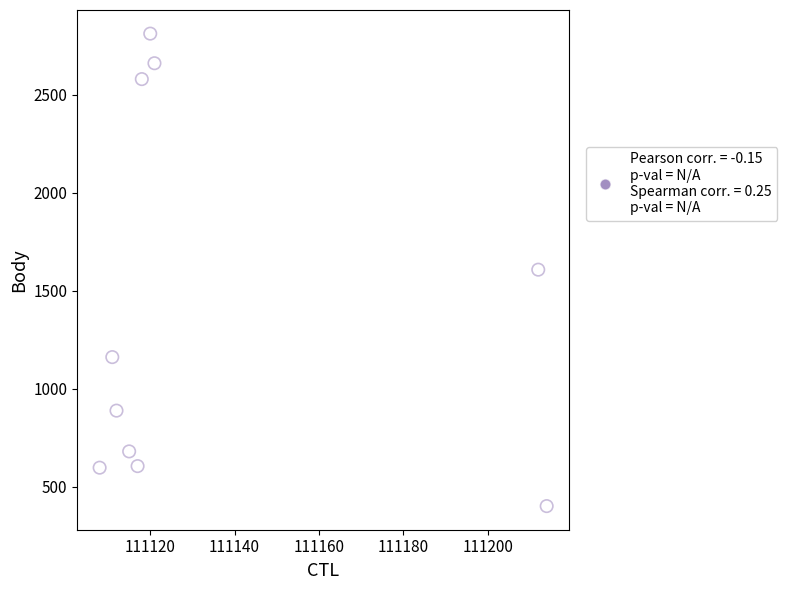

What is the range of Y values (max minus min)?

2410